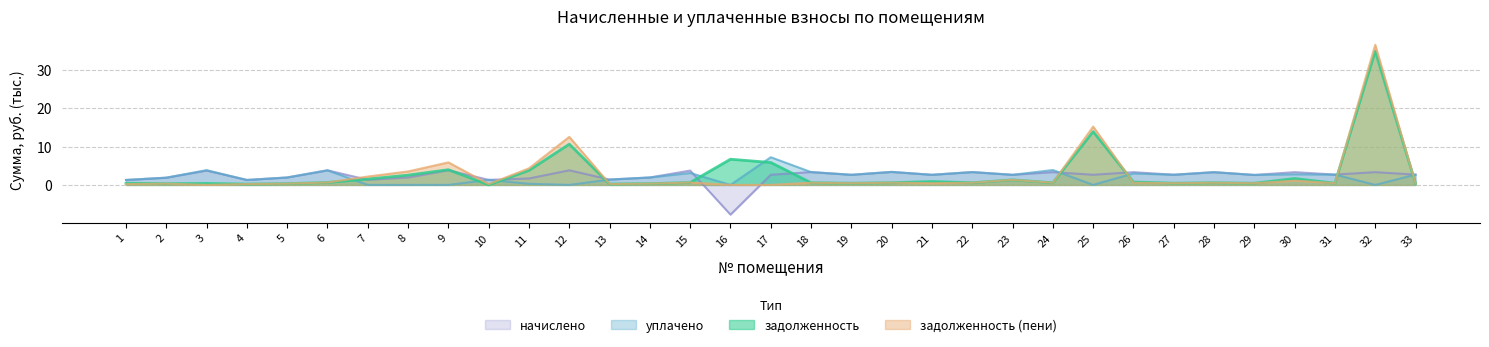

Count the number of categories in the chart.

33